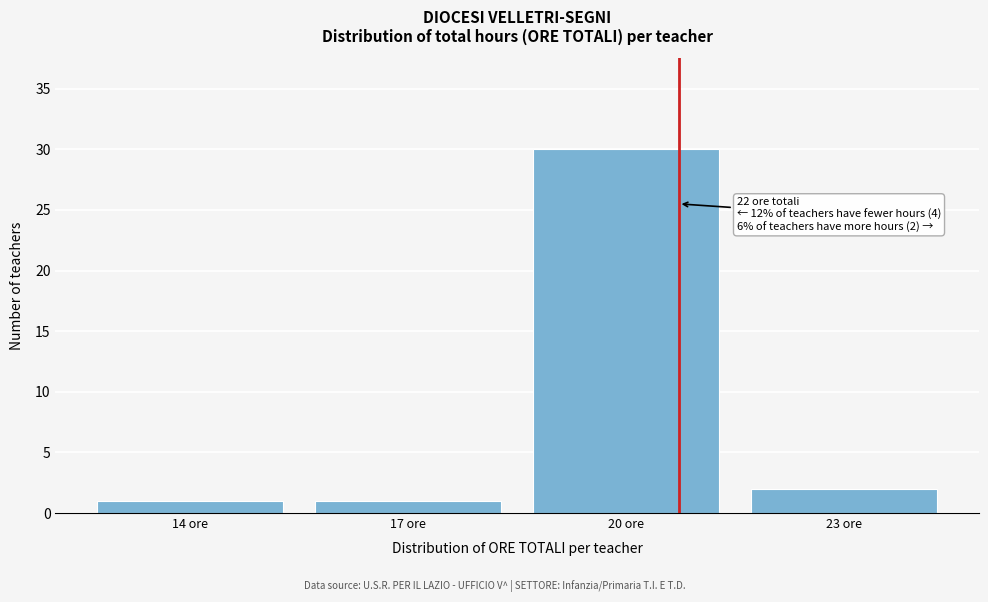

Reading left to right, extract all data points from this chart.

14 ore=1	17 ore=1	20 ore=30	23 ore=2